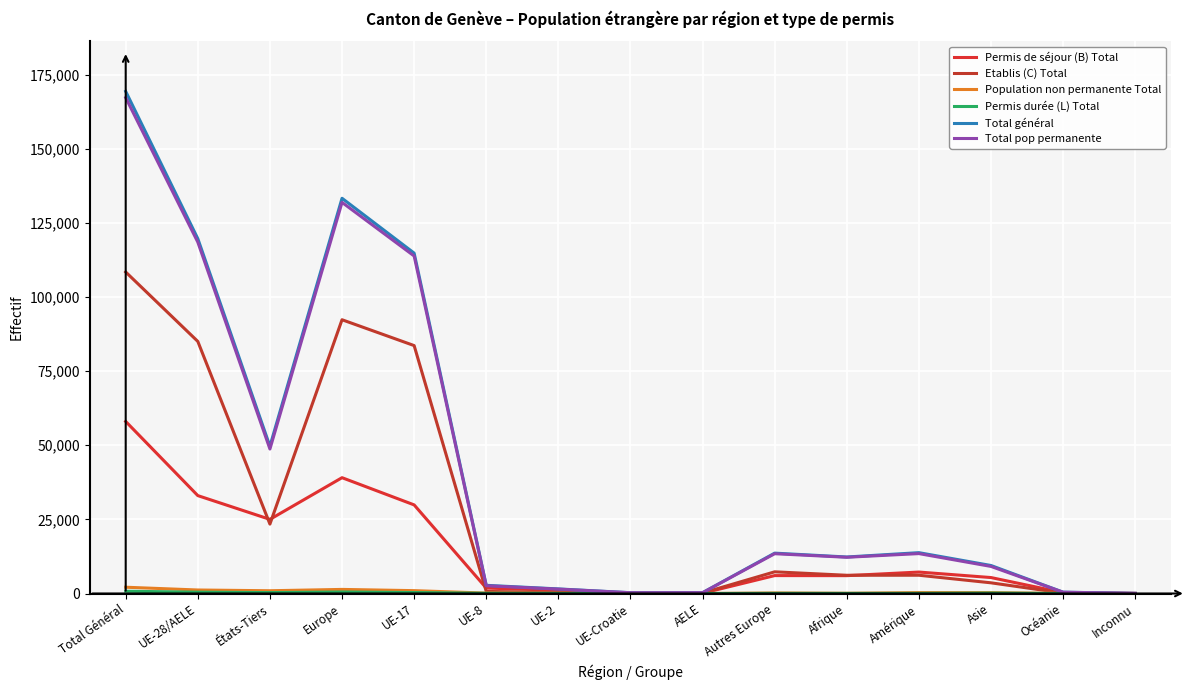

True or false: Population non permanente Total has more than 2 interior local peaks.

True